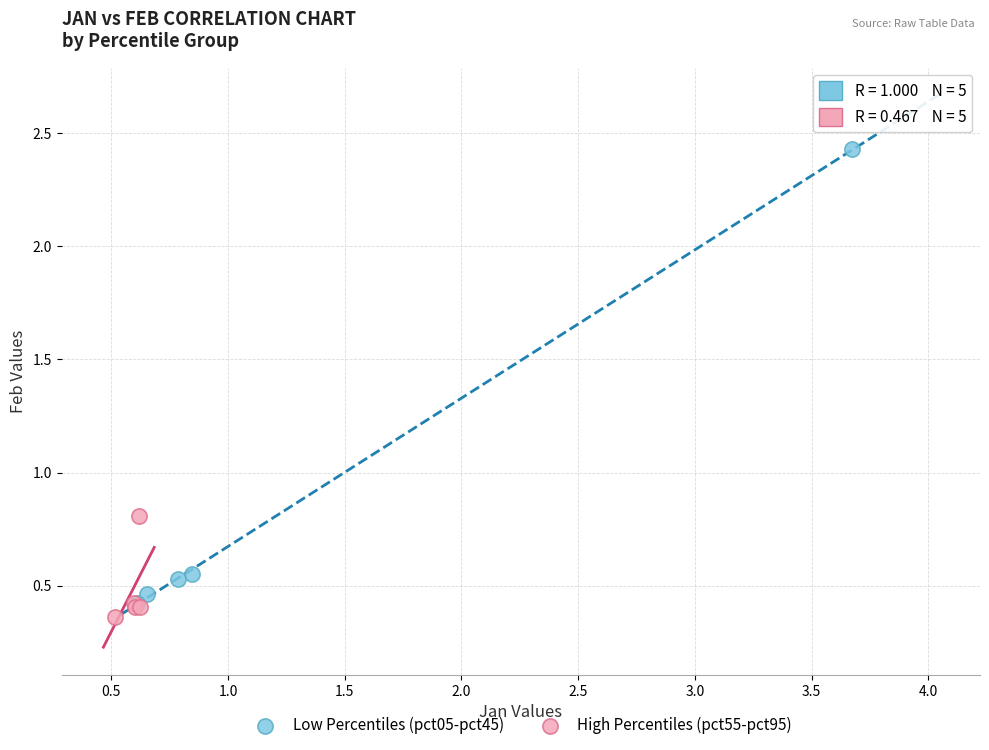

Which series reaches the maximum Y coordinate?

Low Percentiles (pct05-pct45)